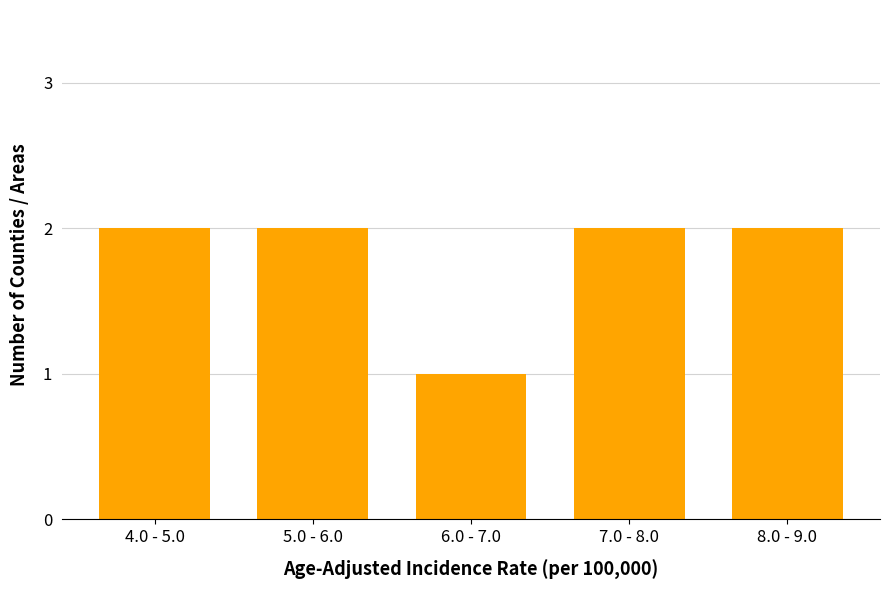

Reading right to left, extract all data points from this chart.

2	2	1	2	2